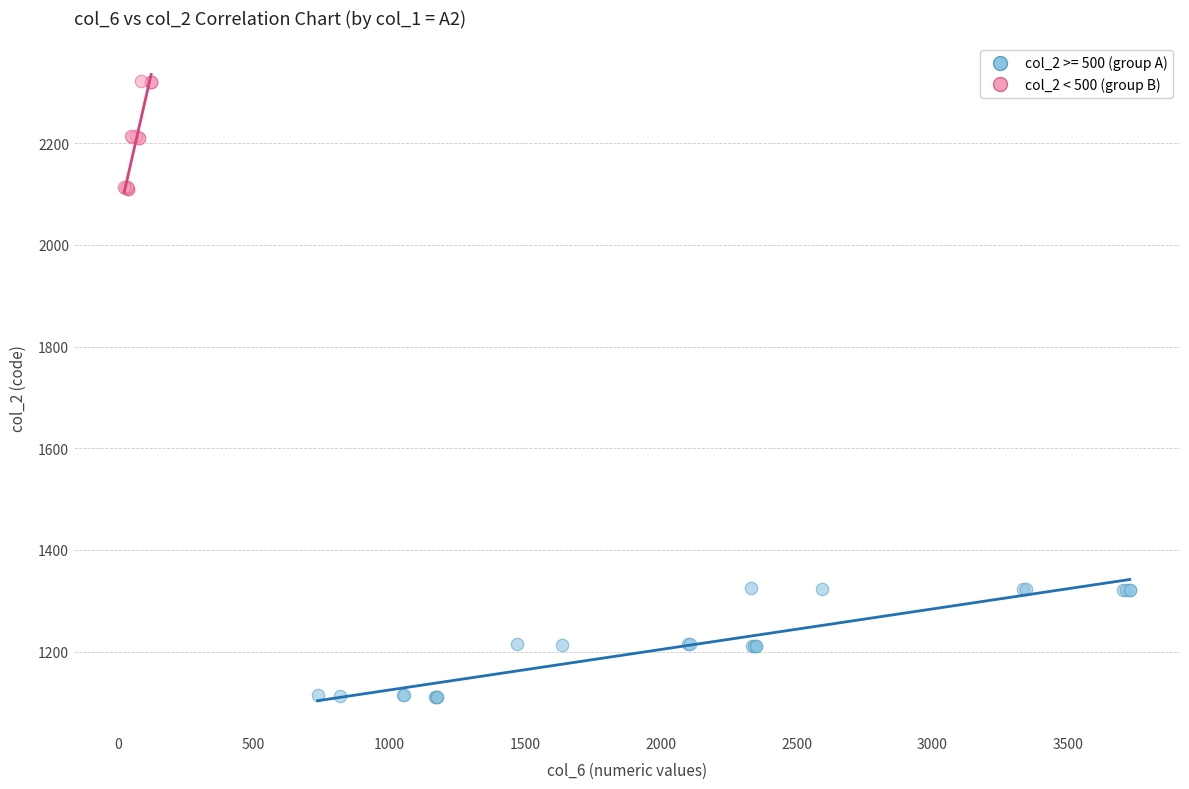

Which series contains the lowest Y value?

col_2 >= 500 (group A)